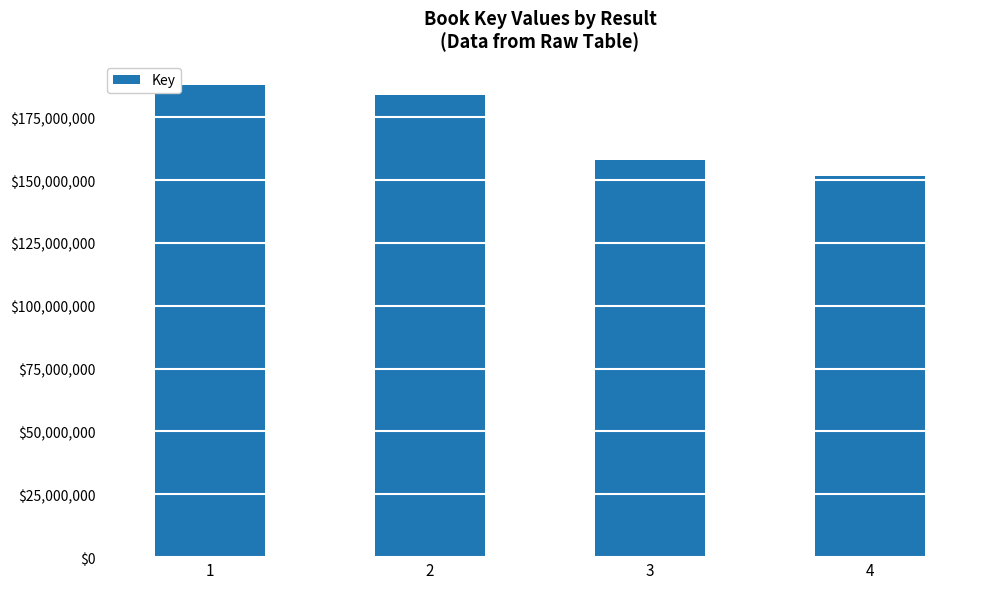

What is the difference between the maximum and minimum values?

36260720